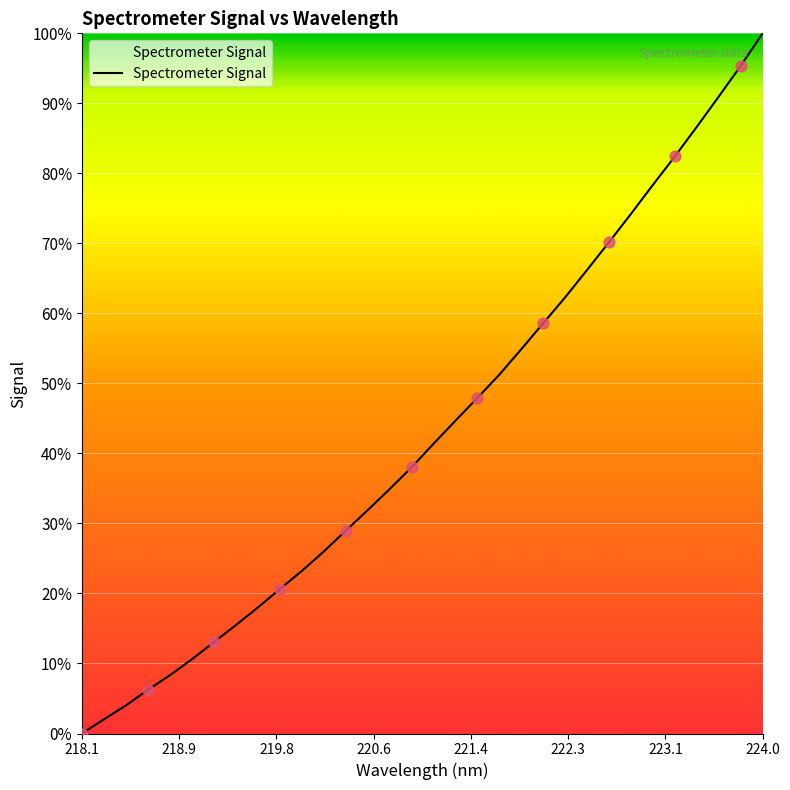

What is the difference between the maximum and minimum values?

100.0